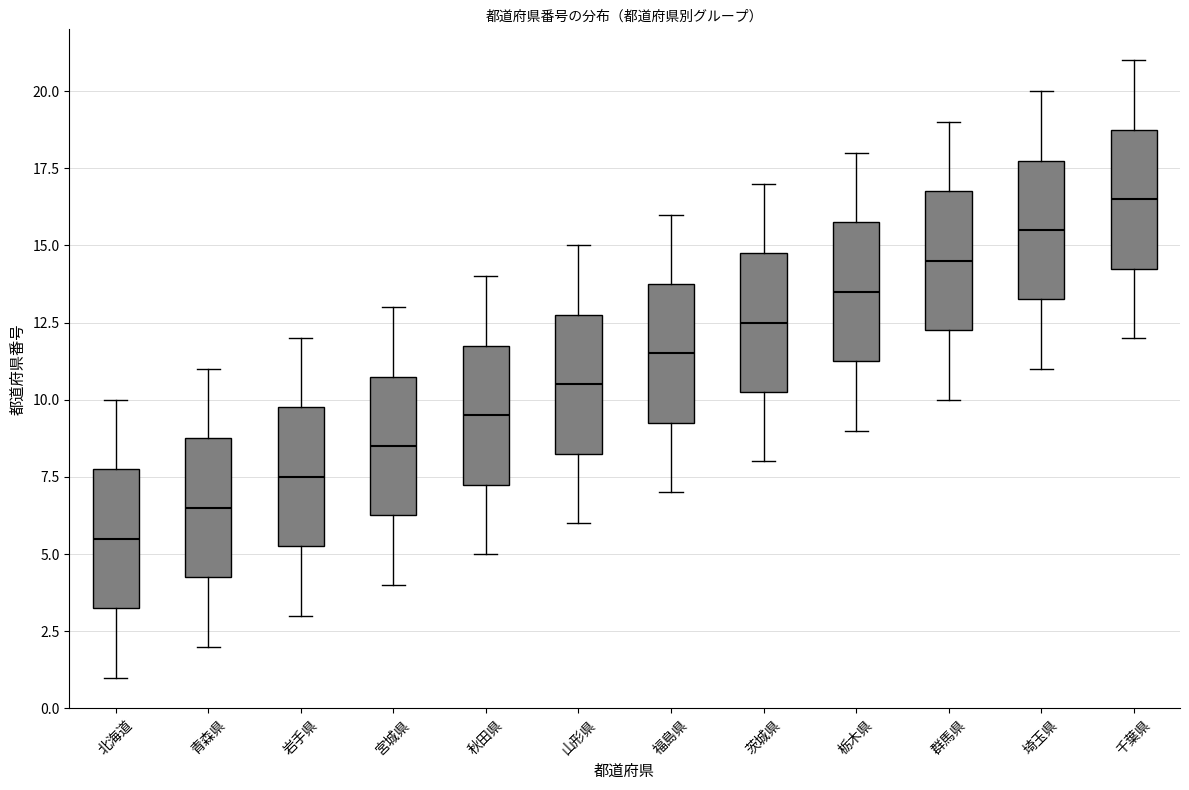

Which box's median line is the highest?

千葉県